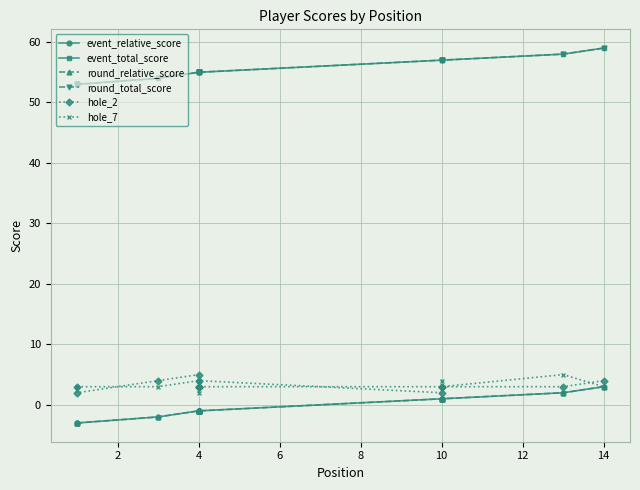

Reading left to right, what are all the values shown in this chart?

event_relative_score: -3	-3	-2	-1	-1	-1	-1	-1	-1	1	1	1	2	3
event_total_score: 53	53	54	55	55	55	55	55	55	57	57	57	58	59
round_relative_score: -3	-3	-2	-1	-1	-1	-1	-1	-1	1	1	1	2	3
round_total_score: 53	53	54	55	55	55	55	55	55	57	57	57	58	59
hole_2: 3	2	4	5	3	3	3	3	4	2	3	3	3	4
hole_7: 3	3	3	4	4	2	3	3	3	3	4	3	5	3